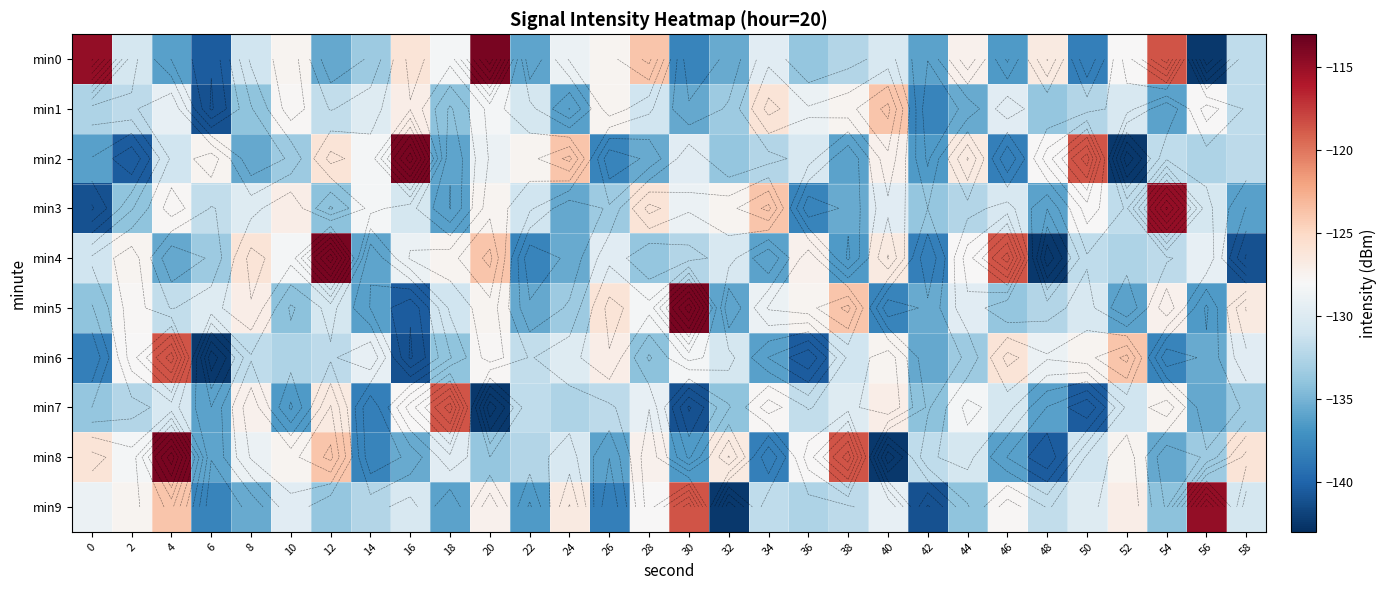

What is the lowest value of the min2 series?

-142.4